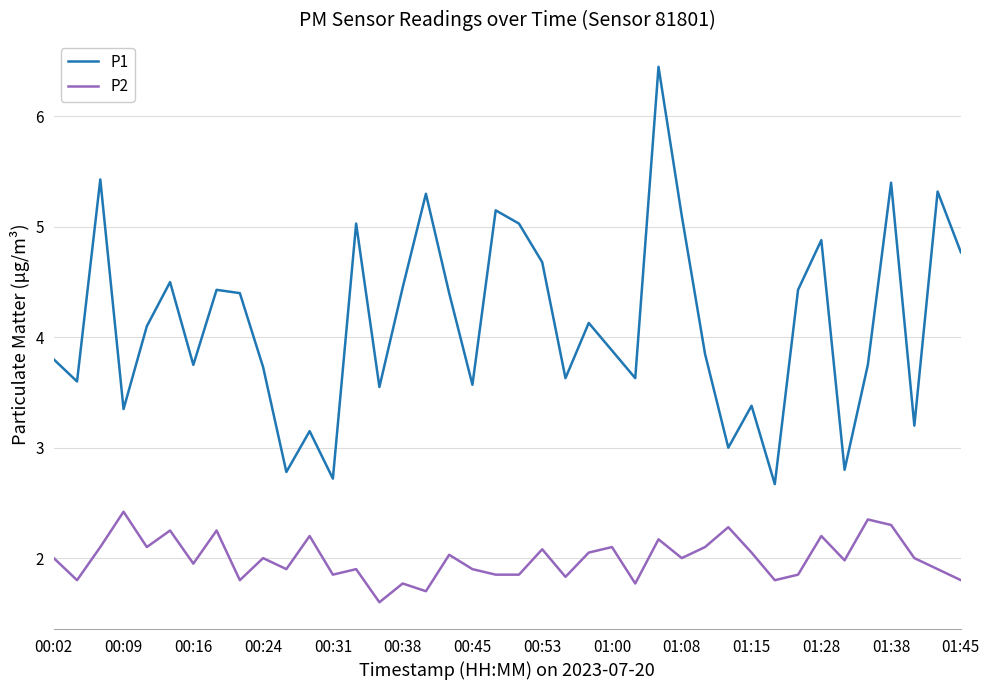

What is the maximum value for P1?

6.5